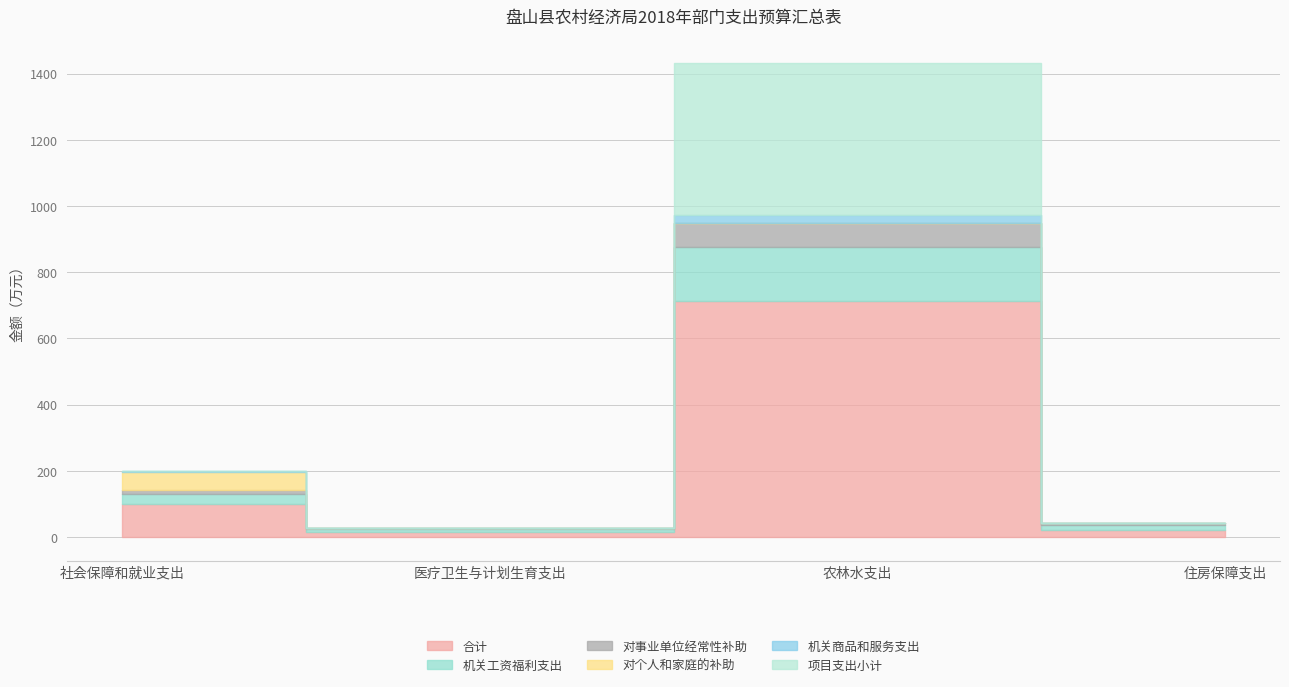

How many data points in 机关商品和服务支出 are less than 1?

2